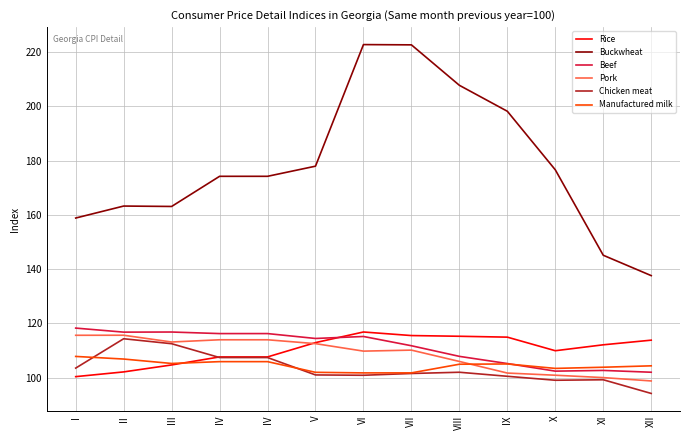

List the series in order of their peak value, lowest first.

Manufactured milk, Chicken meat, Pork, Rice, Beef, Buckwheat